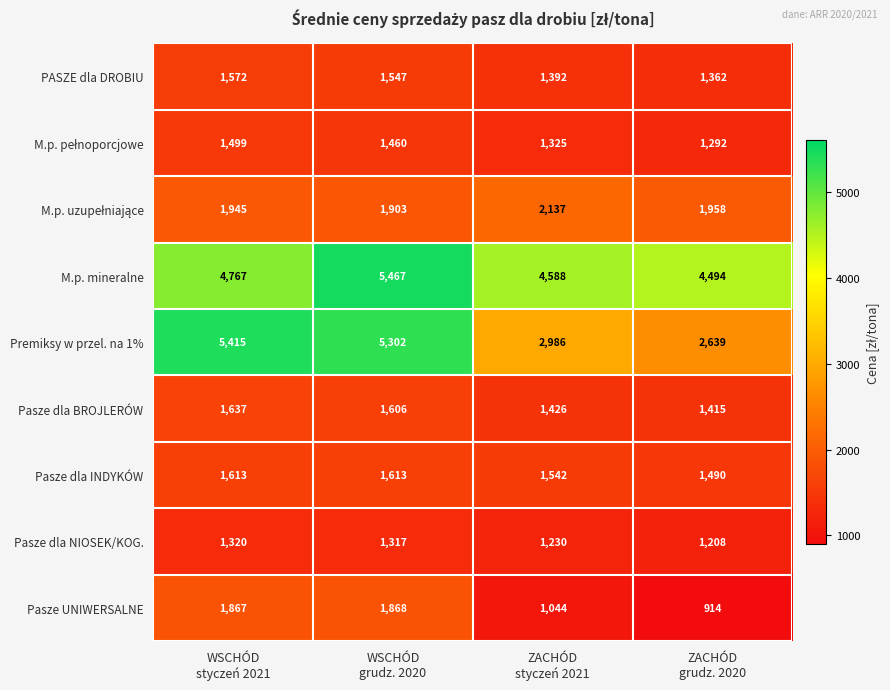

At which category is the sum across all series the highest?

WSCHÓD
grudz. 2020